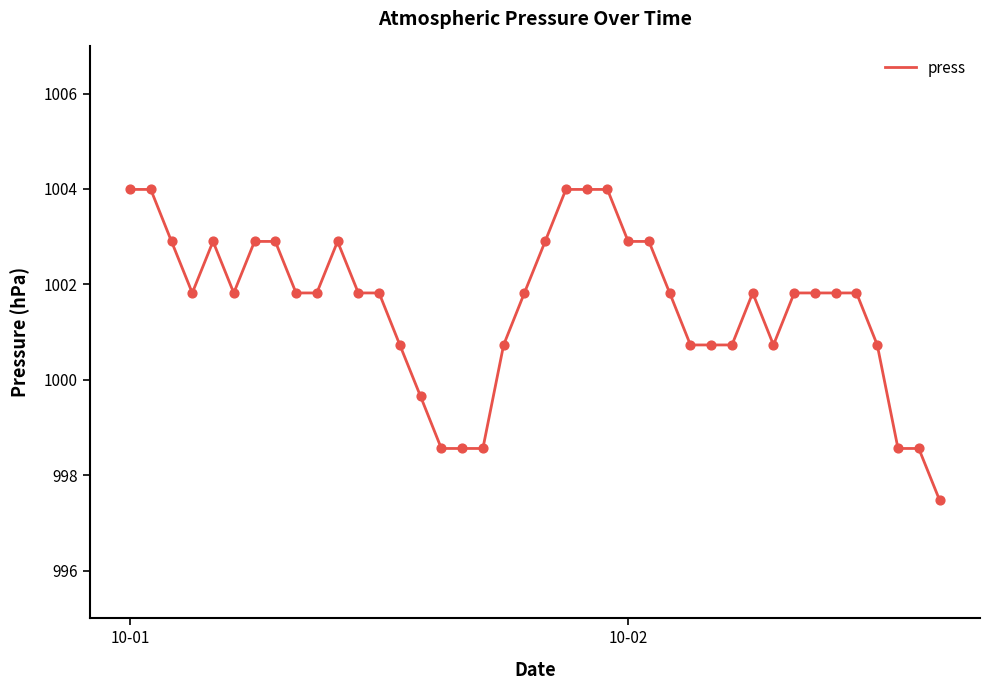

What is the maximum value shown in the chart?

1004.0